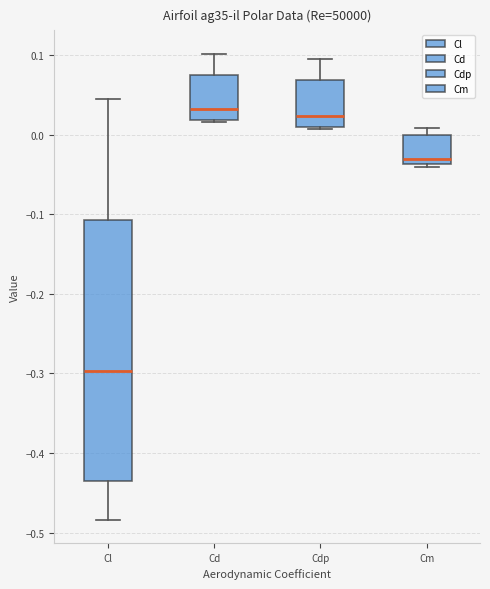

Reading left to right, transcribe this box plot: for each box, give where its median line is, the range the box spans, and where its two whiskers end, as read against the y-axis. The values are not printed on the chart, so give them approximately, as read against the axis.

Cl: median -0.30, box -0.44 to -0.11, whiskers -0.48 to 0.05
Cd: median 0.03, box 0.02 to 0.07, whiskers 0.02 to 0.10
Cdp: median 0.02, box 0.01 to 0.07, whiskers 0.01 to 0.10
Cm: median -0.03, box -0.04 to 0.00, whiskers -0.04 (just below the box's lower edge) to 0.01